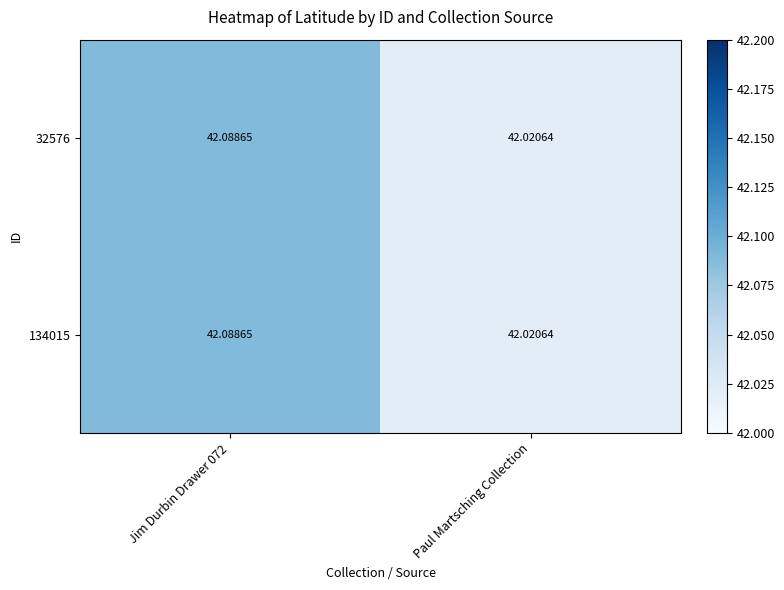

Which category has the lowest value in the 32576 series?

Paul Martsching Collection